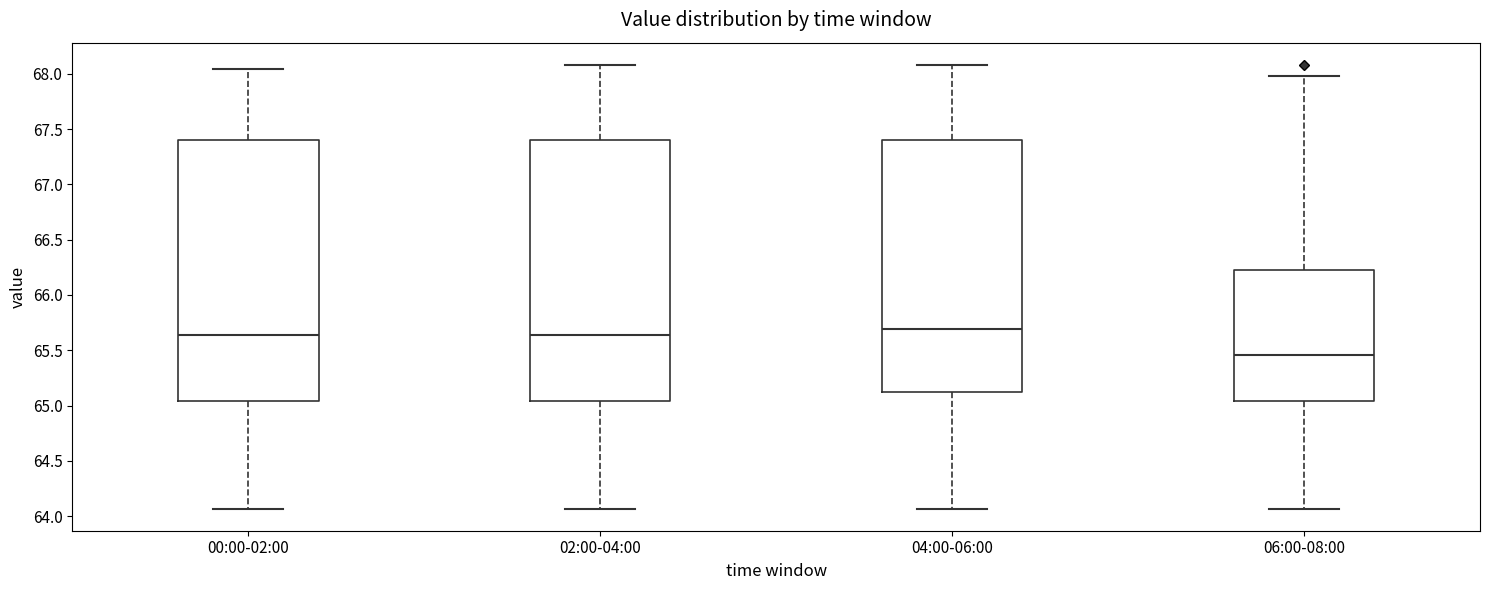

Reading left to right, read every box against the y-axis: the position of its median line, the range the box covers, and the ends of its whiskers. The values are not printed on the chart, so give them approximately, as read against the axis.

00:00-02:00: median 65.65, box 65.05 to 67.40, whiskers 64.05 to 68.05
02:00-04:00: median 65.65, box 65.05 to 67.40, whiskers 64.05 to 68.10
04:00-06:00: median 65.70, box 65.10 to 67.40, whiskers 64.05 to 68.10
06:00-08:00: median 65.45, box 65.05 to 66.25, whiskers 64.05 to 68.00